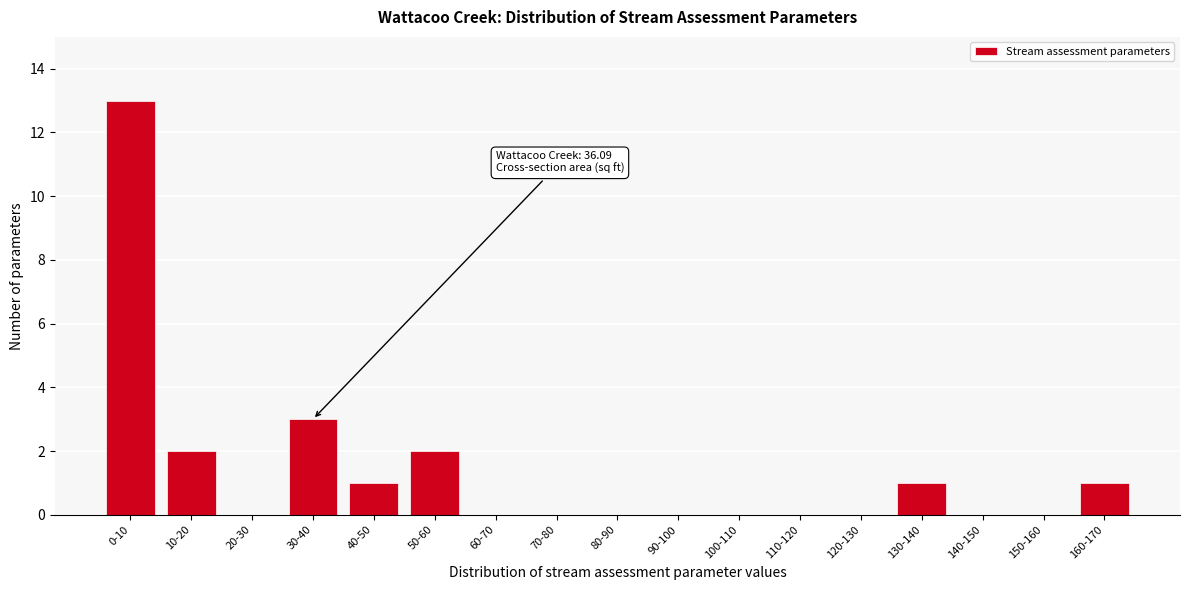

Reading left to right, list all the values displayed in this chart.

0-10=13	10-20=2	20-30=0	30-40=3	40-50=1	50-60=2	60-70=0	70-80=0	80-90=0	90-100=0	100-110=0	110-120=0	120-130=0	130-140=1	140-150=0	150-160=0	160-170=1